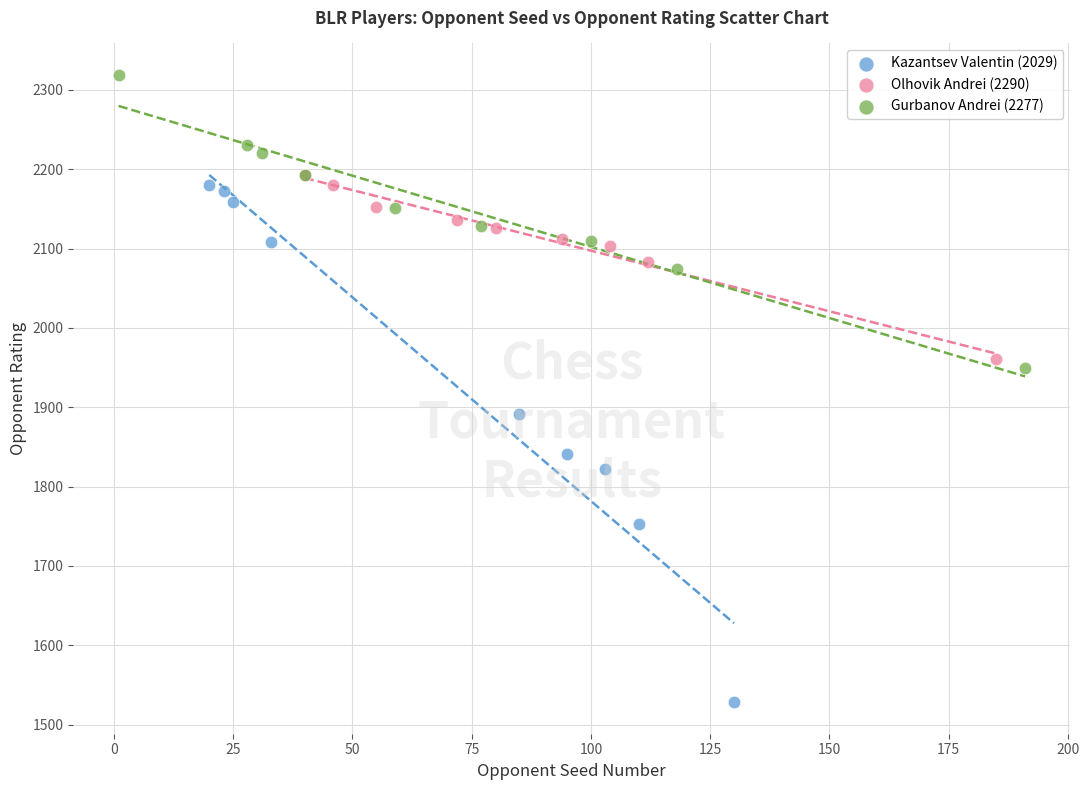

Which series contains the highest Y value?

Gurbanov Andrei (2277)